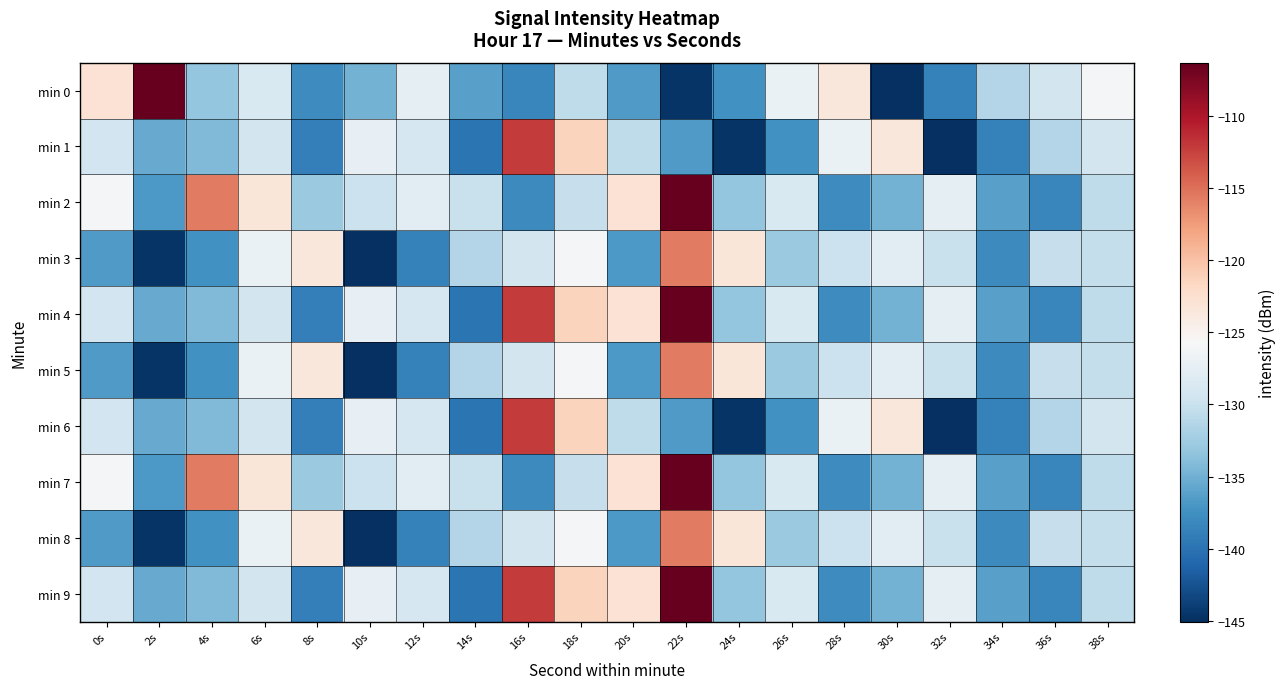

What is the smallest value displayed?

-145.1